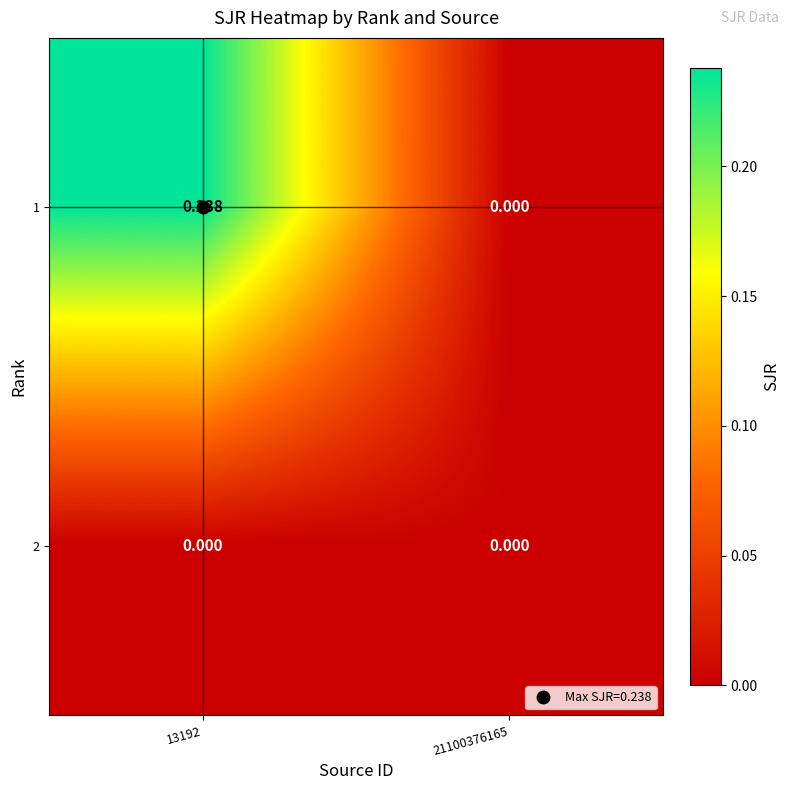

Is the value of 1 at 13192 greater than the value of 2 at 21100376165?

Yes